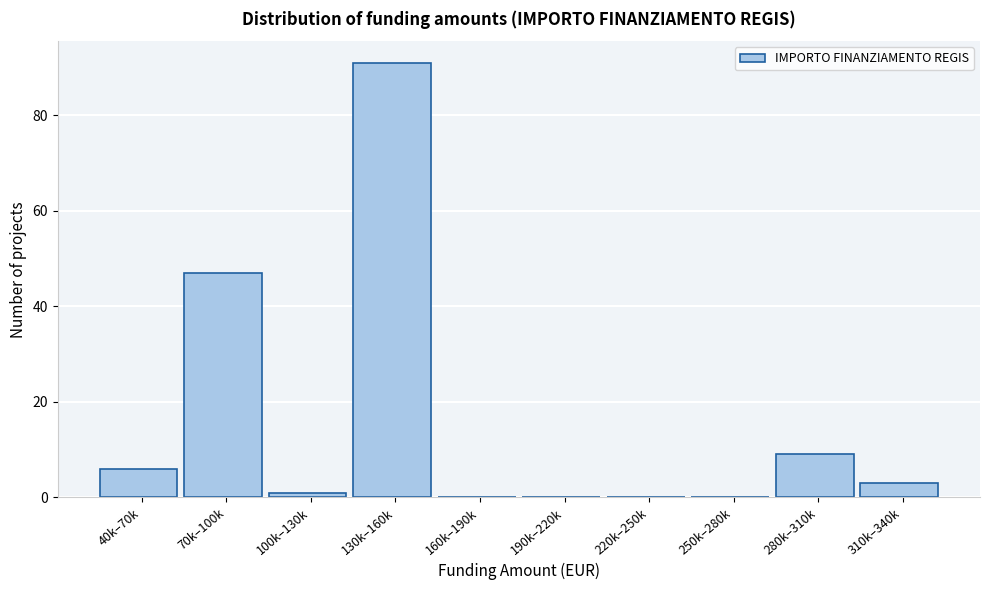

Reading right to left, extract all data points from this chart.

310k–340k=3	280k–310k=9	250k–280k=0	220k–250k=0	190k–220k=0	160k–190k=0	130k–160k=91	100k–130k=1	70k–100k=47	40k–70k=6